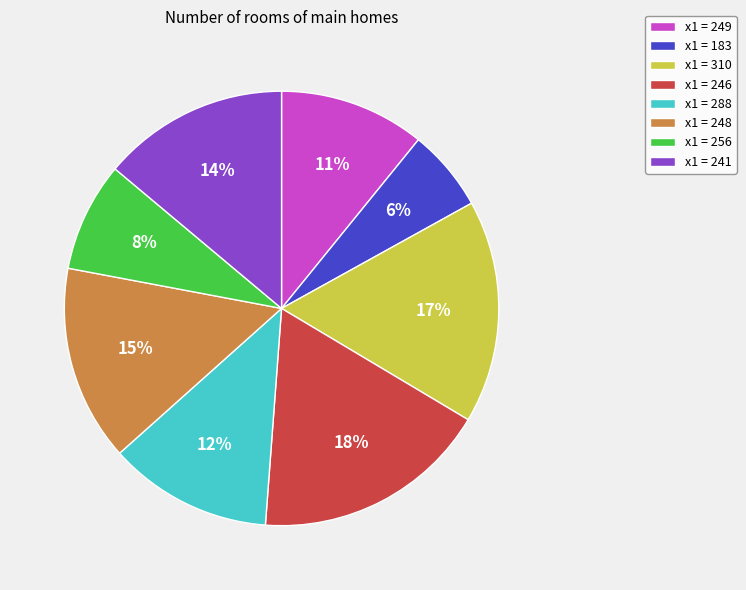

What is the smallest slice in the pie chart?

x1 = 183